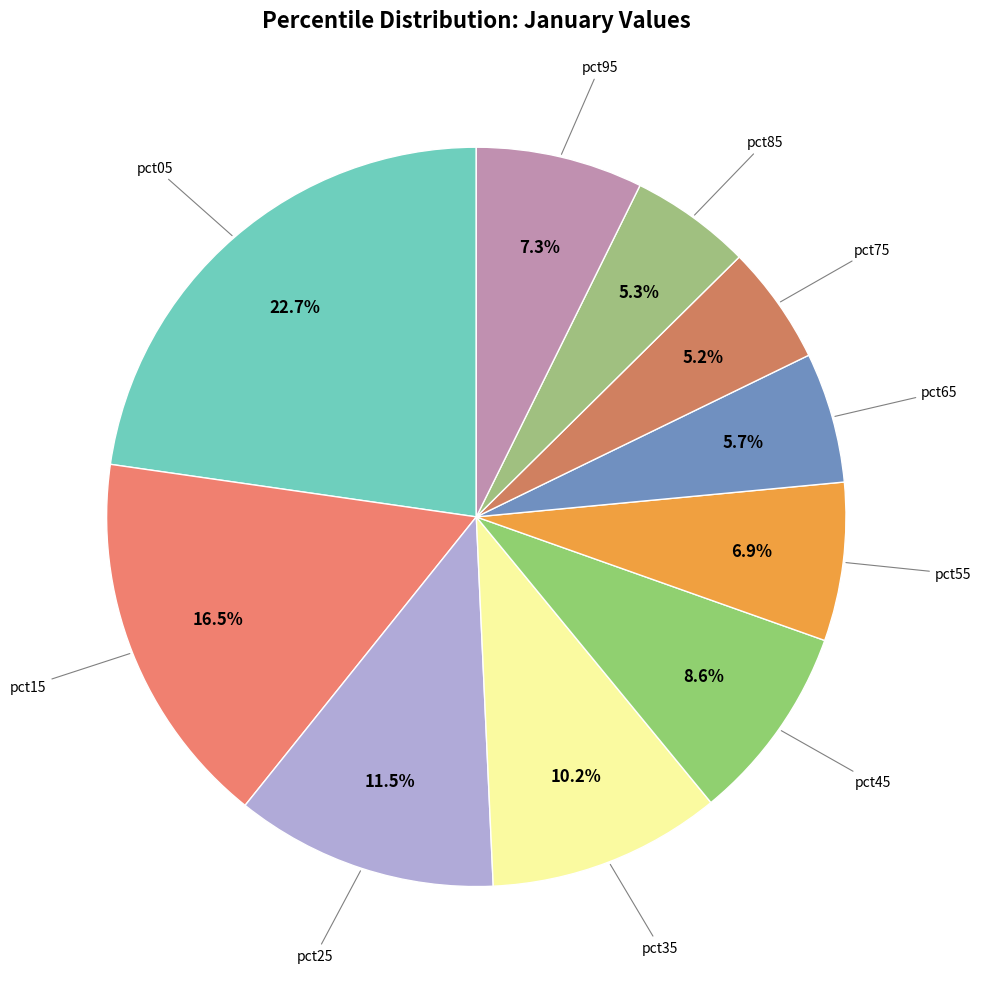

To the nearest percent, what is the difference between the largest and smallest slice percentages?

18%